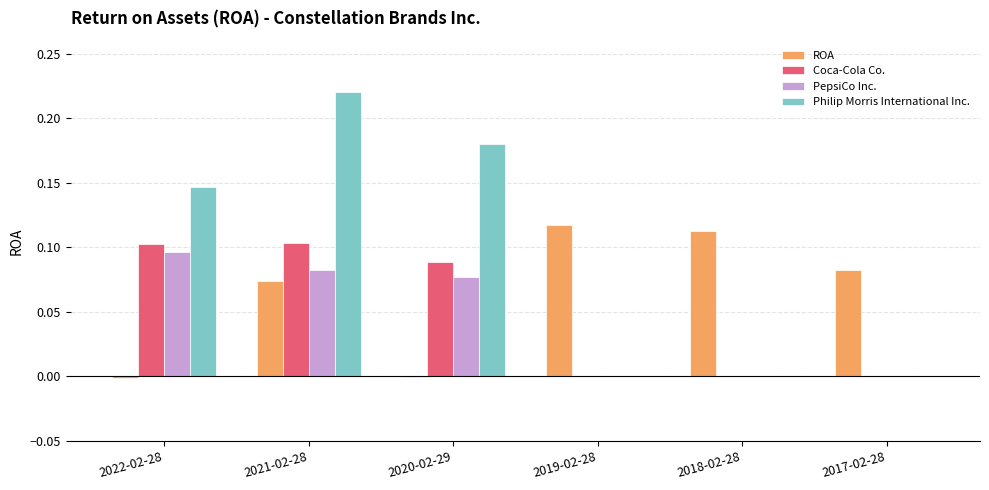

The Coca-Cola Co. series shows 0.1 at 2018-02-28. True or false?

False